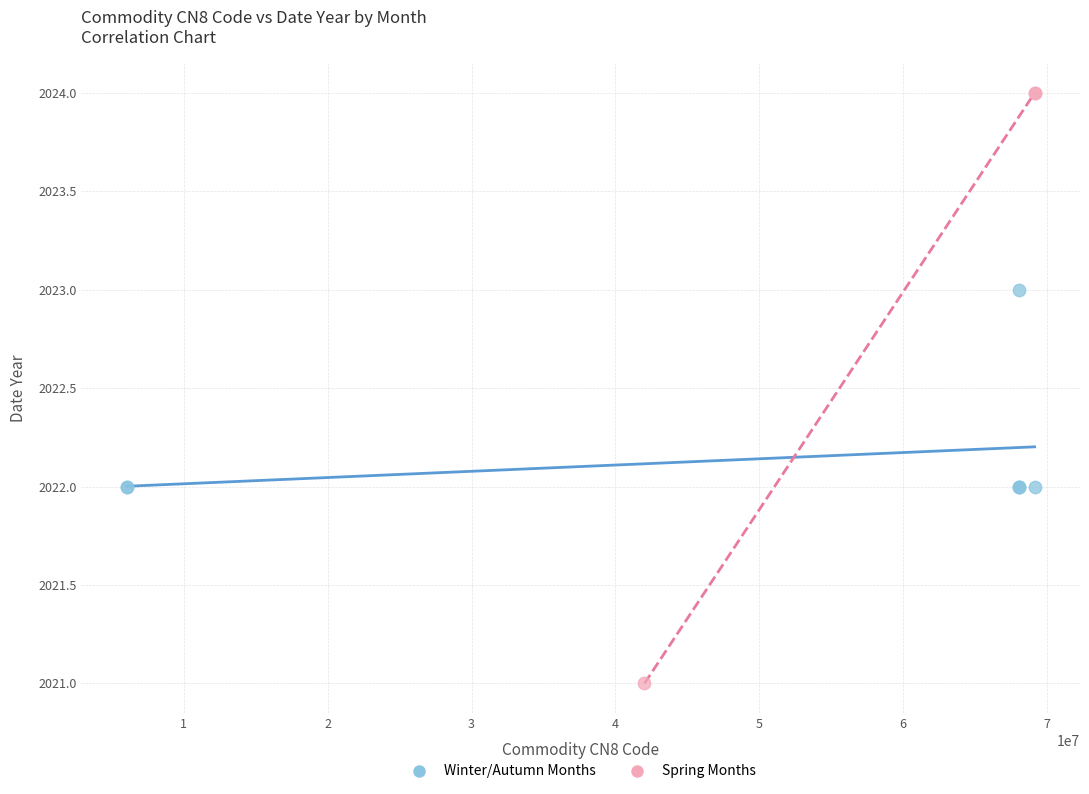

Which series contains the lowest Y value?

Spring Months